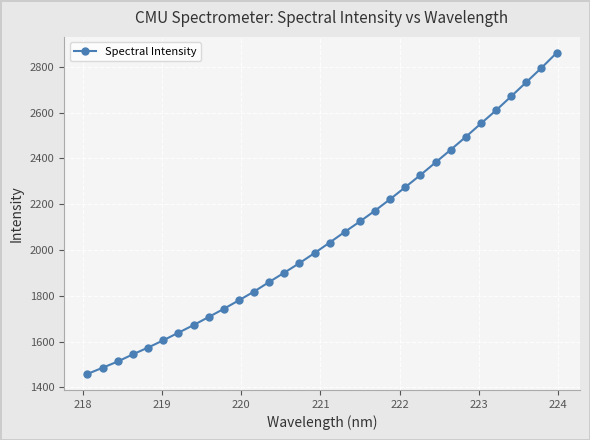

What is the maximum value shown in the chart?

2860.9